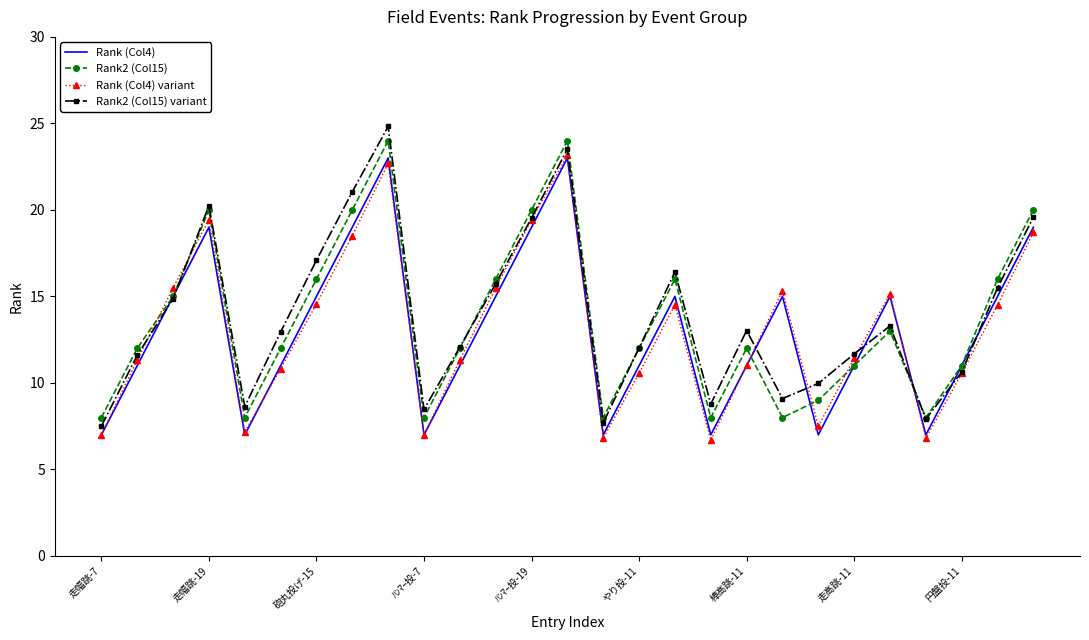

What is the maximum value for Rank2 (Col15)?

24.0